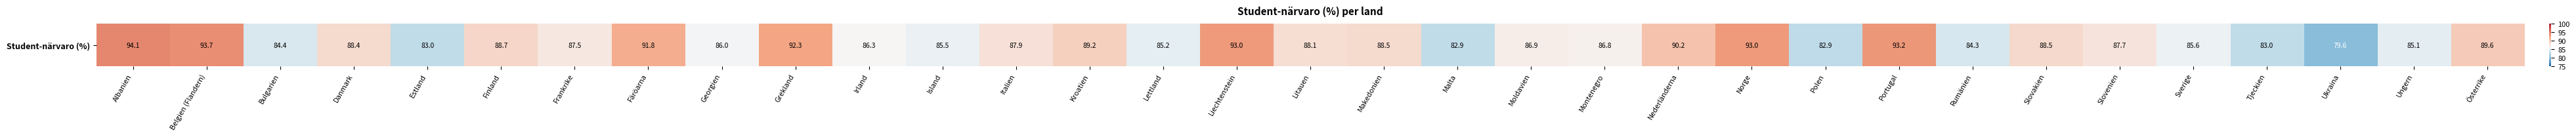

Reading left to right, extract all data points from this chart.

94.1	93.7	84.4	88.4	83.0	88.7	87.5	91.8	86.0	92.3	86.3	85.5	87.9	89.2	85.2	93.0	88.1	88.5	82.9	86.9	86.8	90.2	93.0	82.9	93.2	84.3	88.5	87.7	85.6	83.0	79.6	85.1	89.6